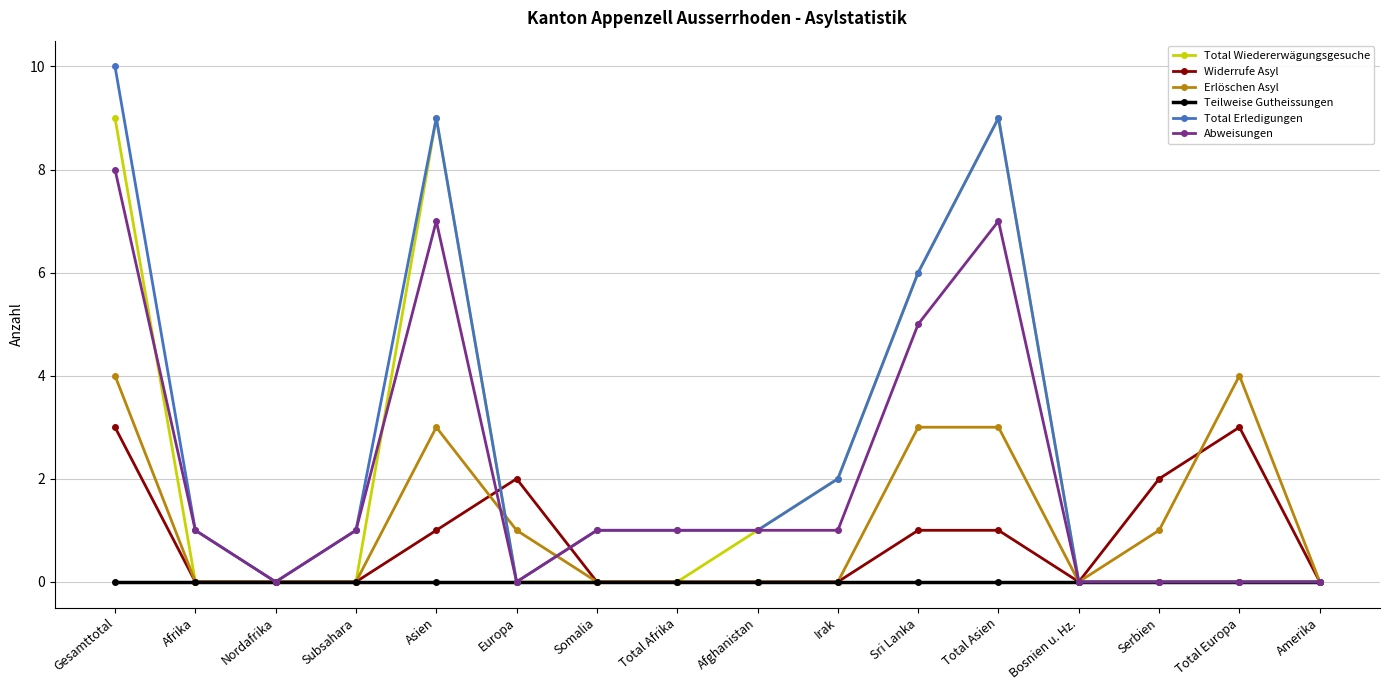

At how many categories does at least one series exceed 8?

3